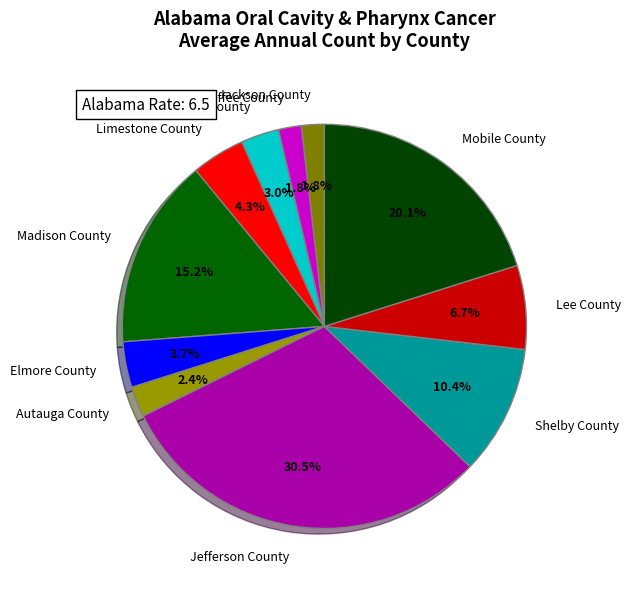

Count the number of slices in the pie.

11